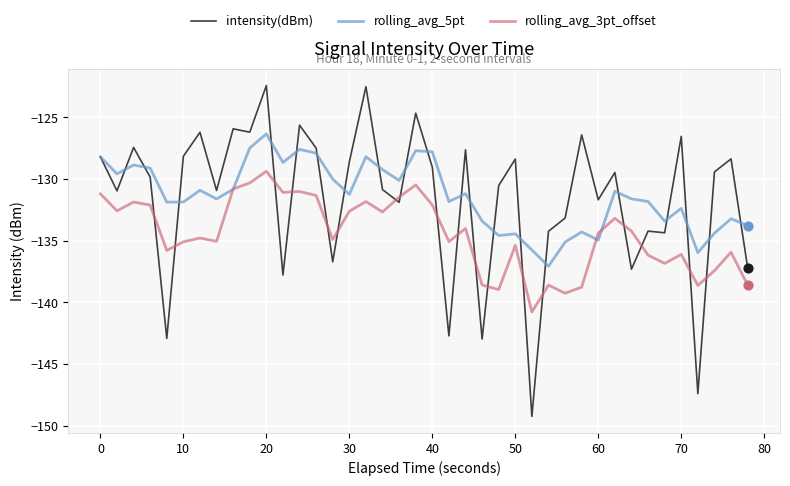

What is the lowest value of the intensity(dBm) series?

-149.2